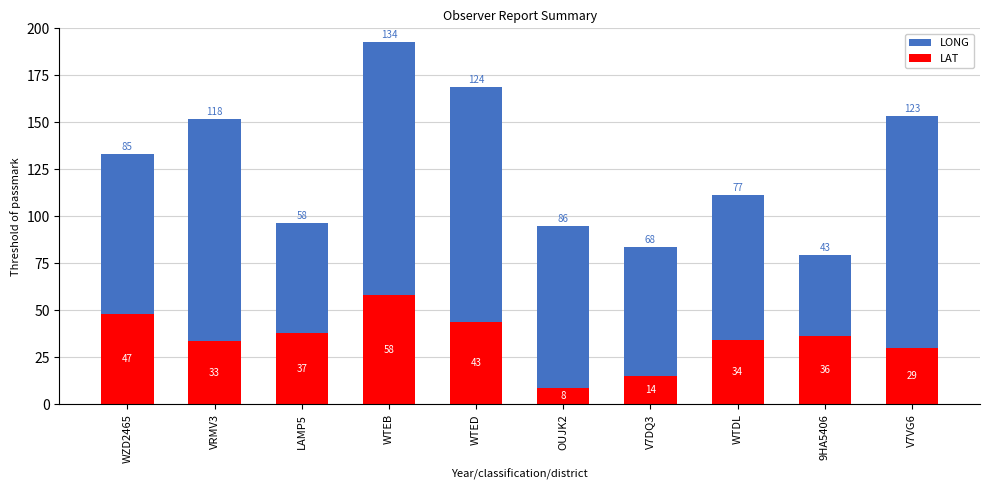

What are all the series names shown in the legend?

LONG, LAT